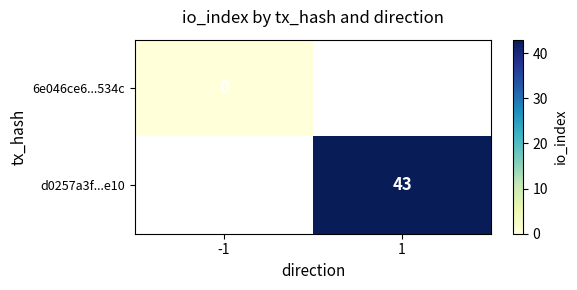

The value of d0257a3f...e10 at 1 is 43. True or false?

True